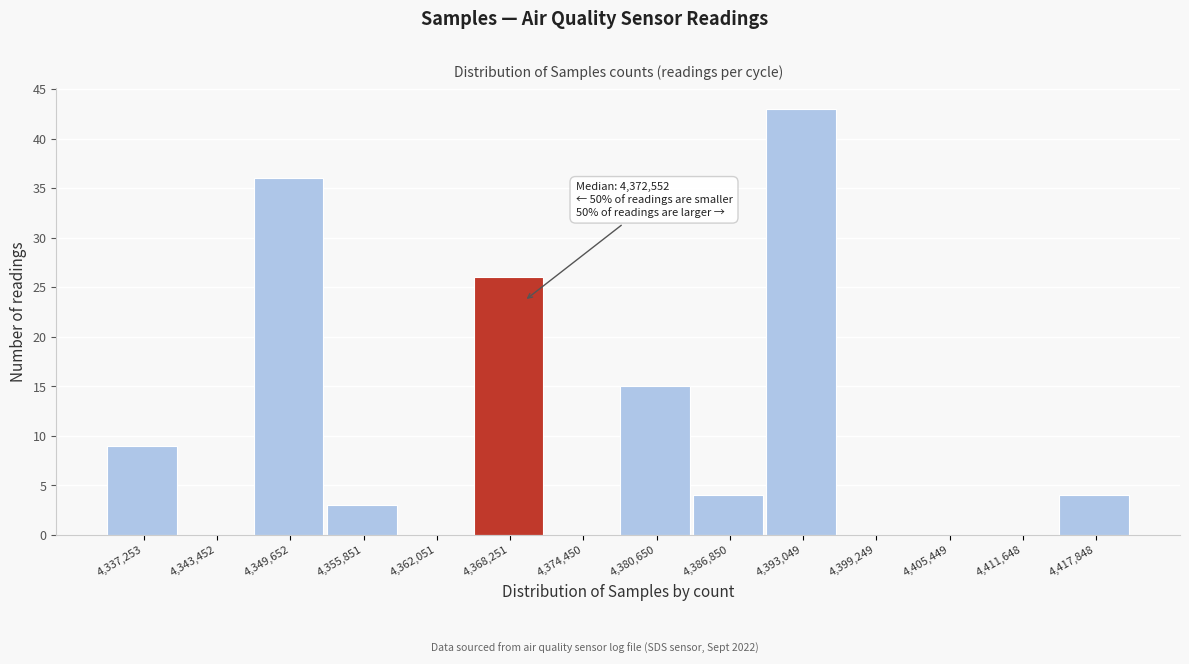

Reading right to left, transcribe all the data shown in this chart.

4,417,848=4	4,411,648=0	4,405,449=0	4,399,249=0	4,393,049=43	4,386,850=4	4,380,650=15	4,374,450=0	4,368,251=26	4,362,051=0	4,355,851=3	4,349,652=36	4,343,452=0	4,337,253=9